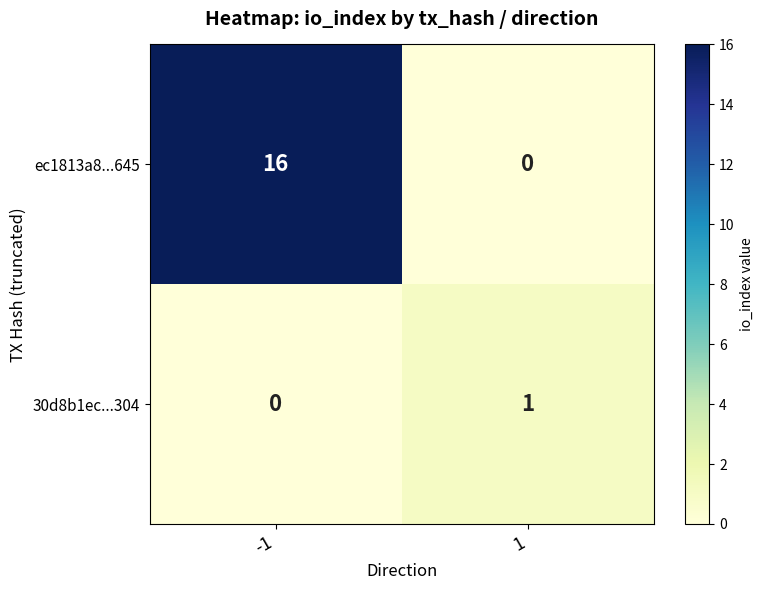

Rank the categories by ec1813a8...645 value from highest to lowest.

-1, 1